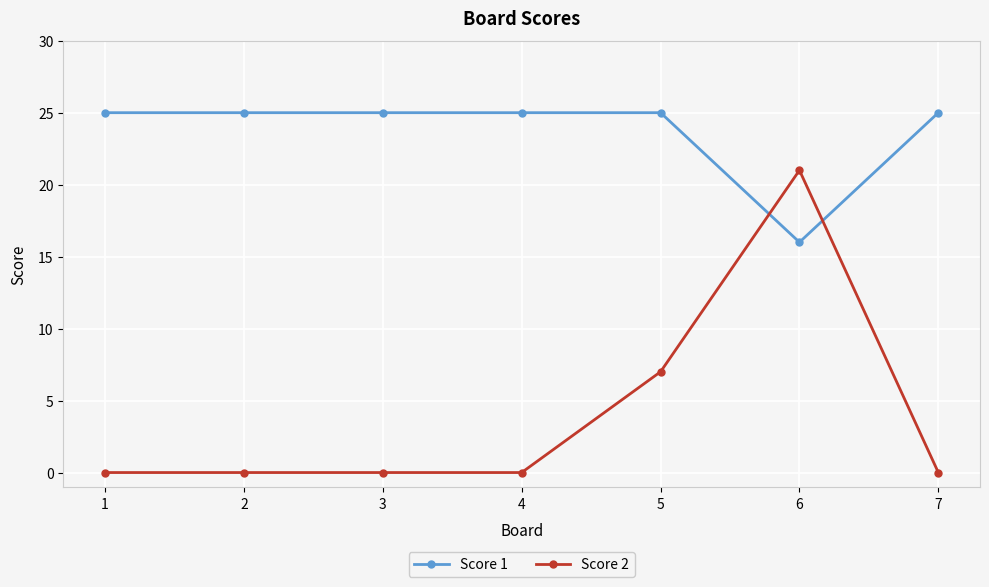

Which series has the largest range (max minus min)?

Score 2